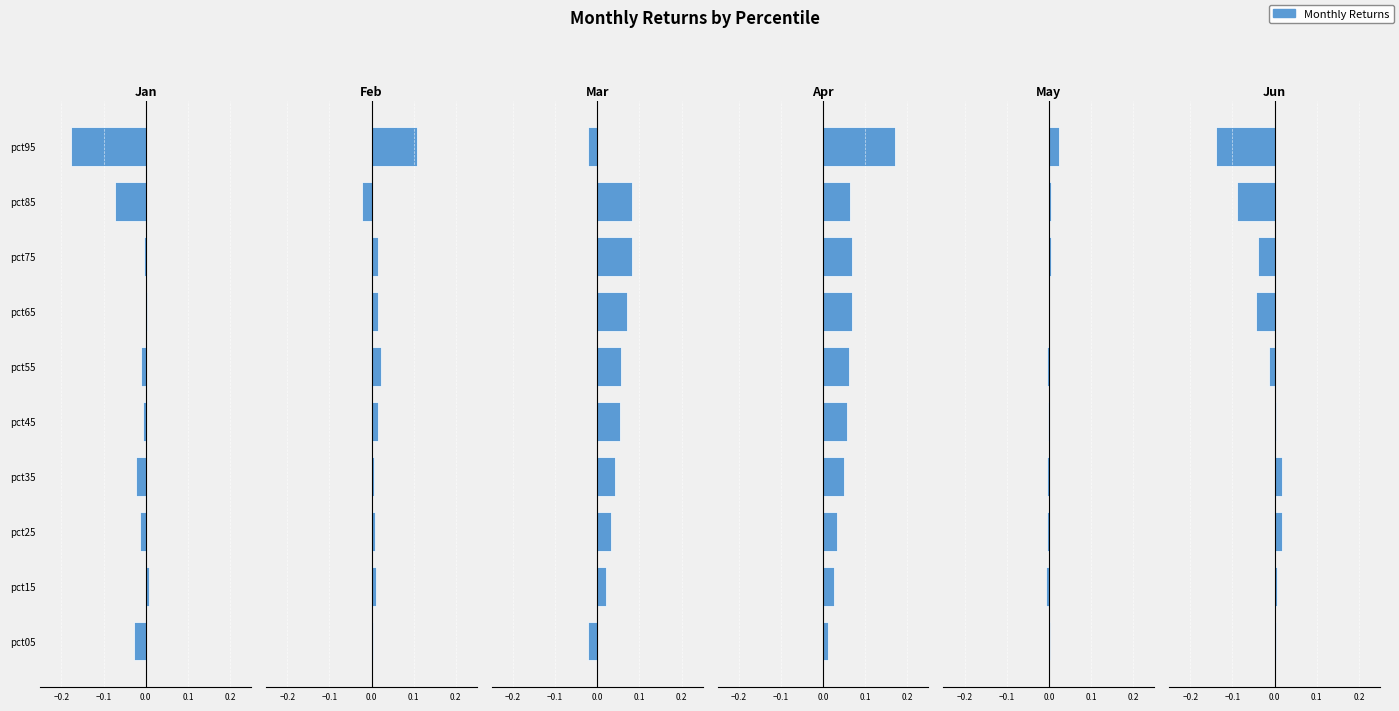

True or false: Mar has a value of 0.0 at pct35.

False